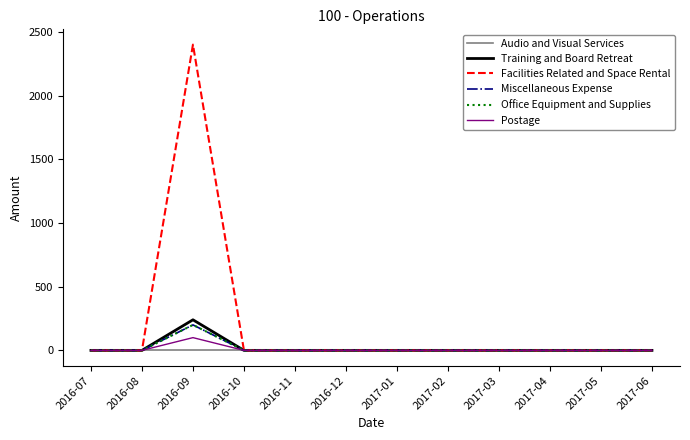

Does the chart display data point markers on the line(s)?

No